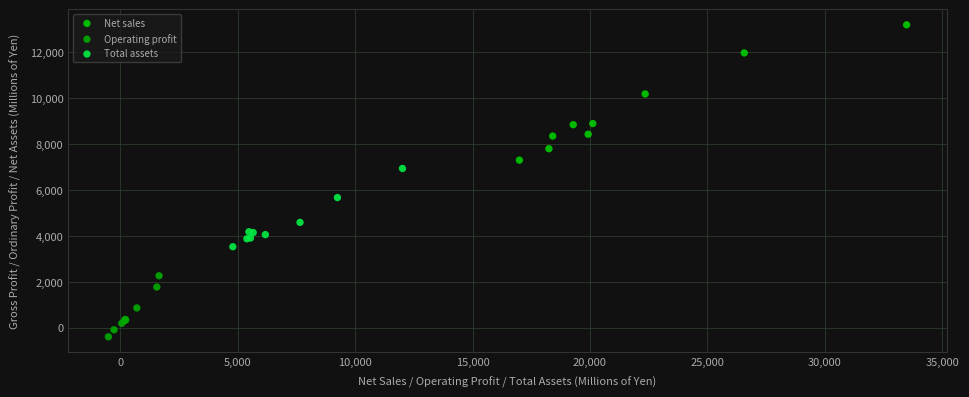

Which series contains the highest Y value?

Net sales